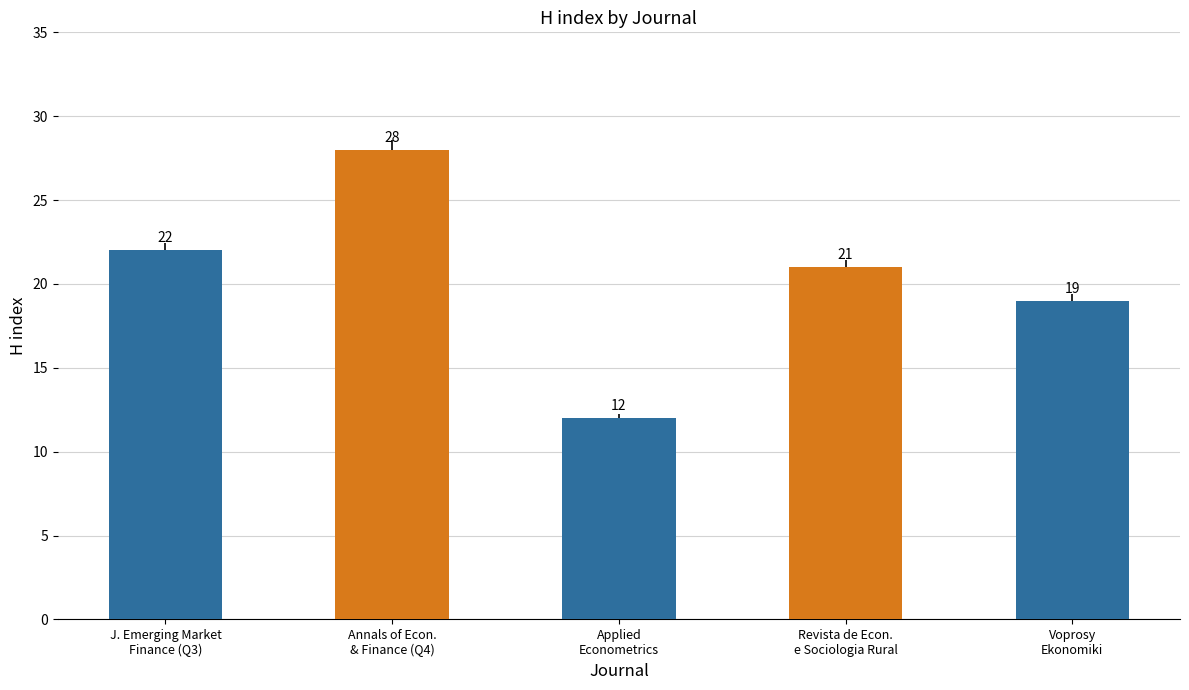

Which label corresponds to the smallest value in the chart?

Applied
Econometrics